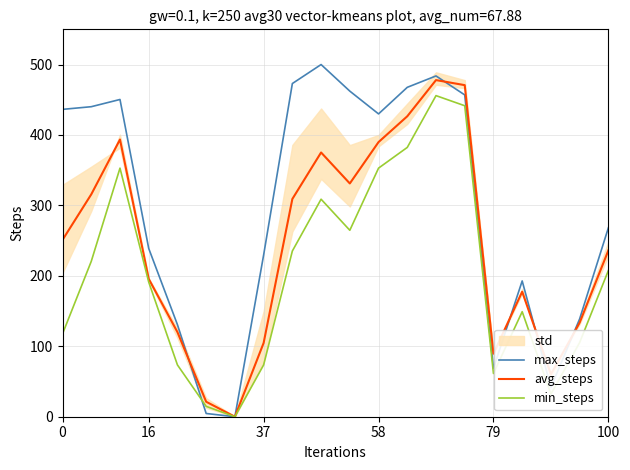

Reading left to right, transcribe all the data shown in this chart.

max_steps: 436.4	440.2	450.4	238.9	130.7	4.6	0.0	229.6	473.1	500.0	462.3	429.9	467.7	483.8	456.9	68.8	192.8	41.9	138.9	268.2
avg_steps: 251.1	315.7	393.6	195.7	120.1	21.2	0.0	104.7	309.2	375.2	331.2	389.9	426.6	477.9	470.8	89.5	177.5	60.2	133.5	236.2
min_steps: 117.6	220.6	352.9	191.2	73.5	14.7	0.0	73.5	235.3	308.8	264.7	352.9	382.4	455.9	441.5	61.4	149.1	32.2	105.3	207.6